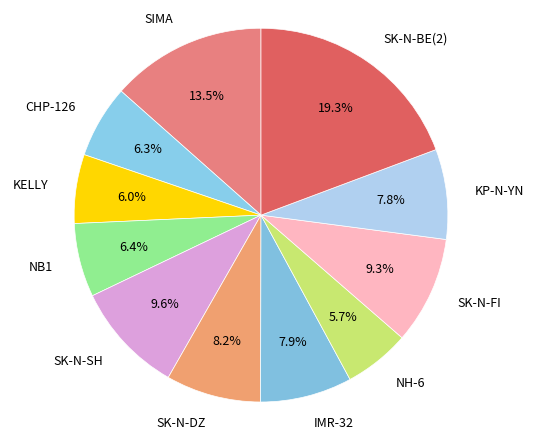

What percentage is NOT represented by IMR-32?

92.1%